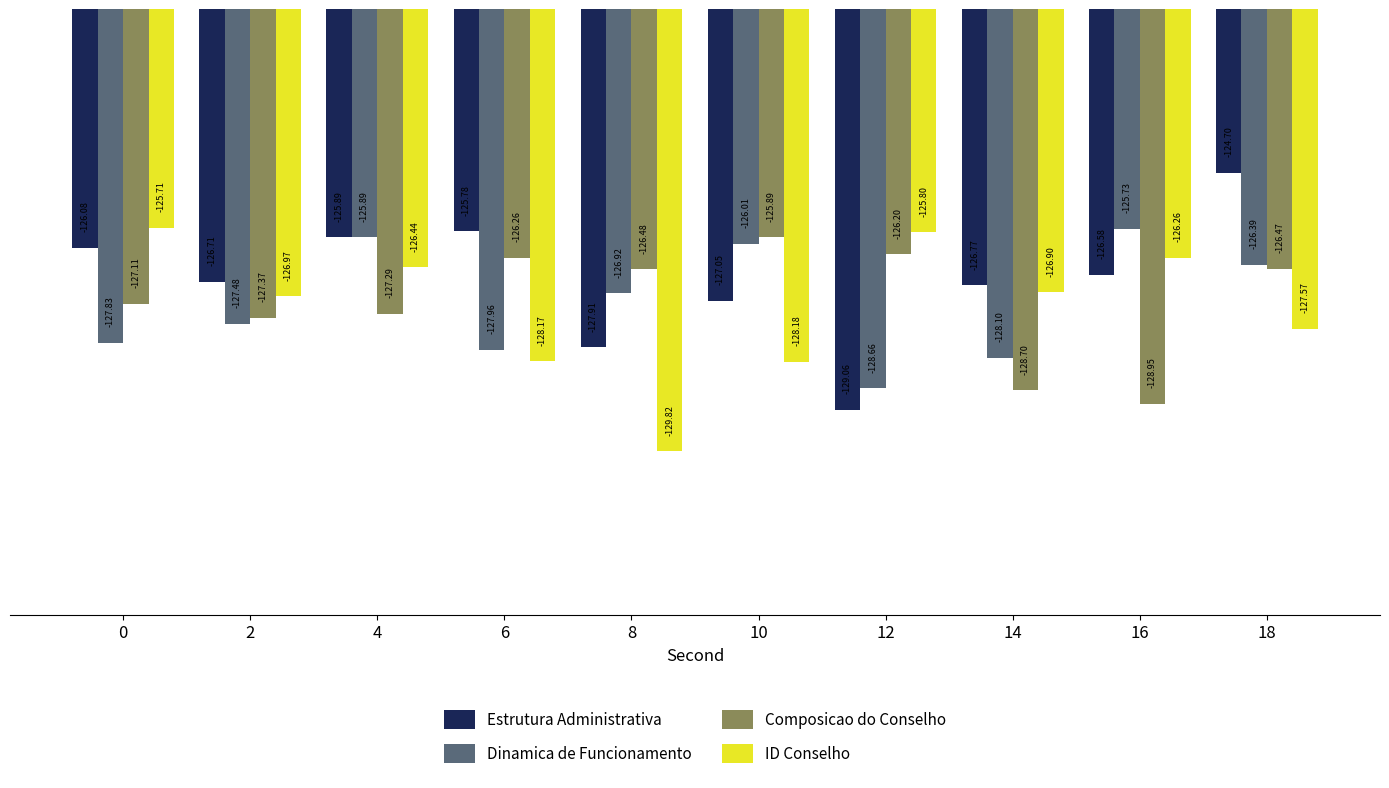

How many data points in Composicao do Conselho are above -126?

1